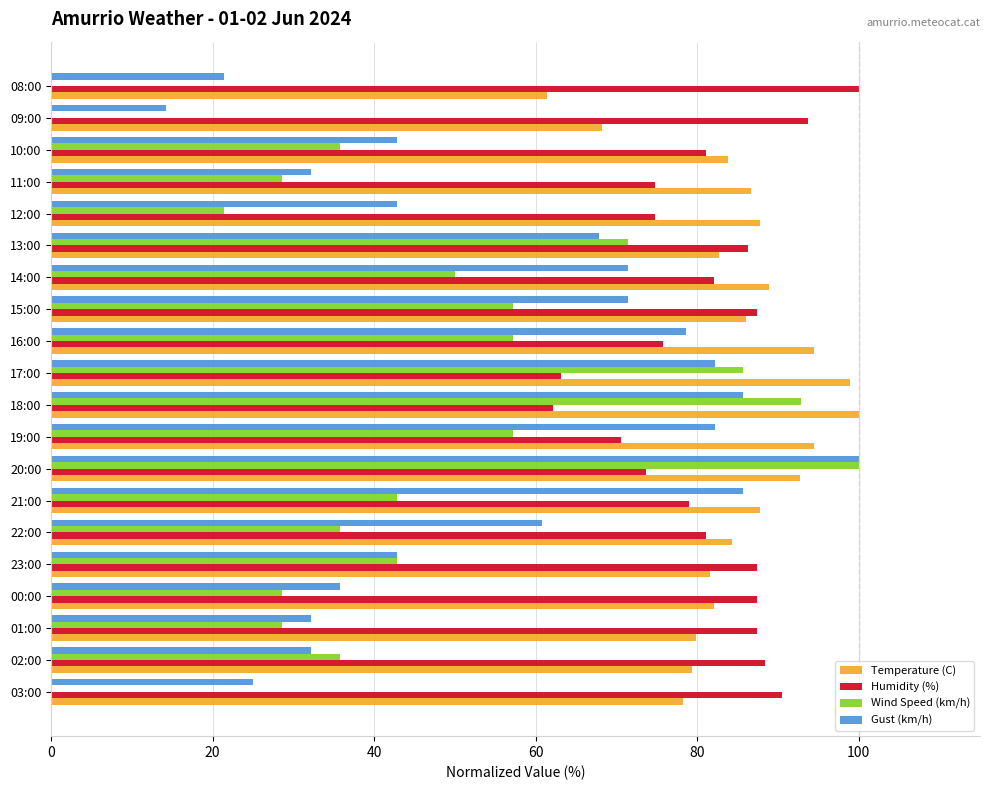

The value of Humidity (%) at 11:00 is 74.7. True or false?

True